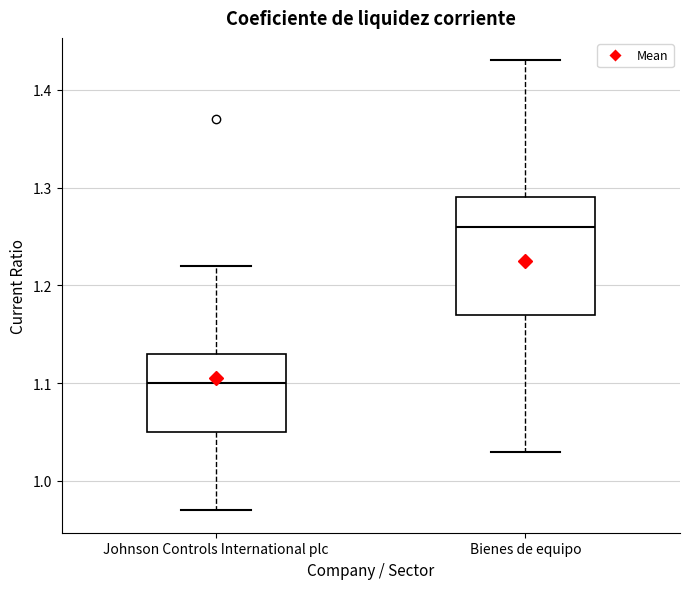

Where is the upper edge of the box for Bienes de equipo on the y-axis? The values are not printed on the chart, so give them approximately, as read against the axis.

1.29